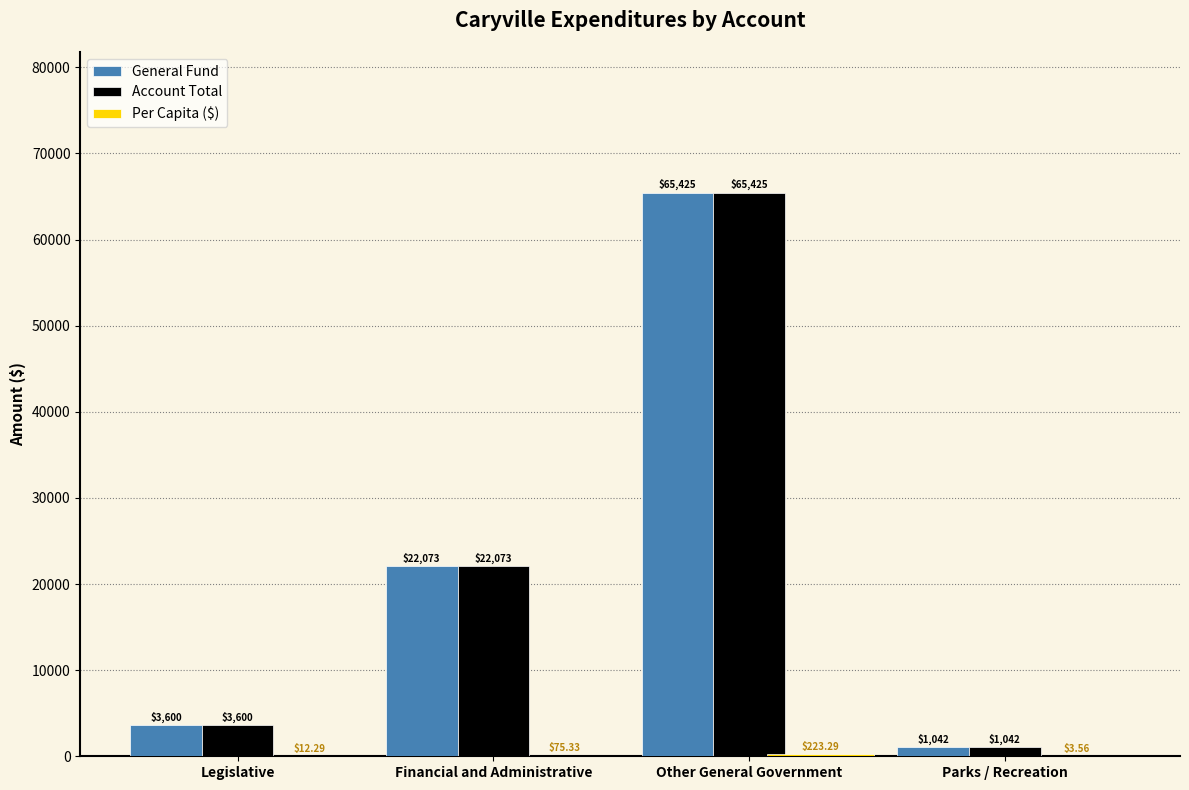

What is the total value across all series at Other General Government?

131073.3